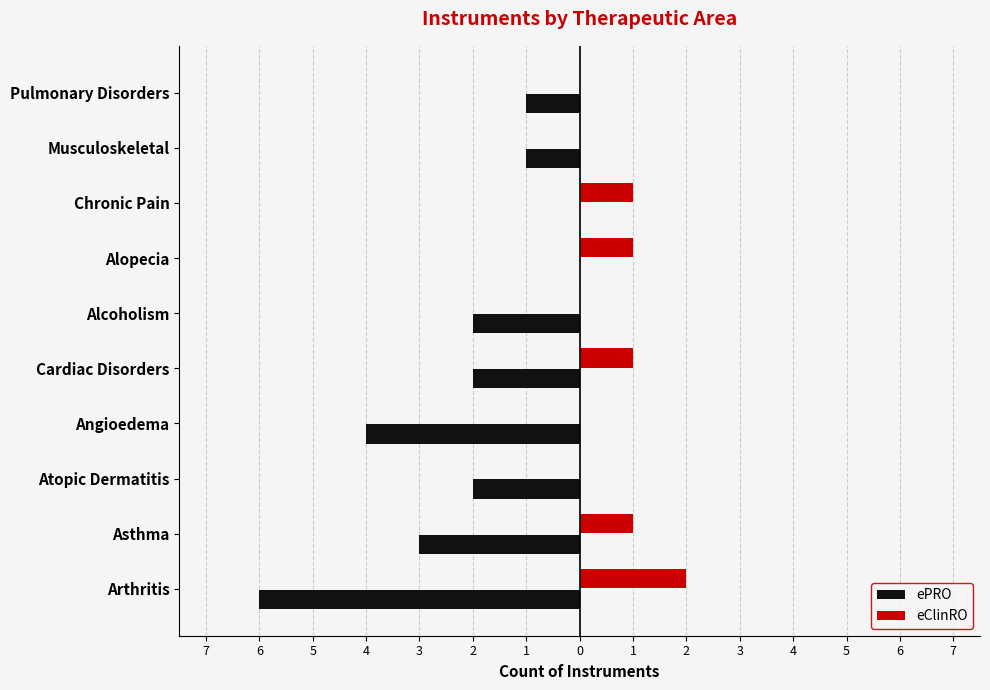

What are all the series names shown in the legend?

ePRO, eClinRO